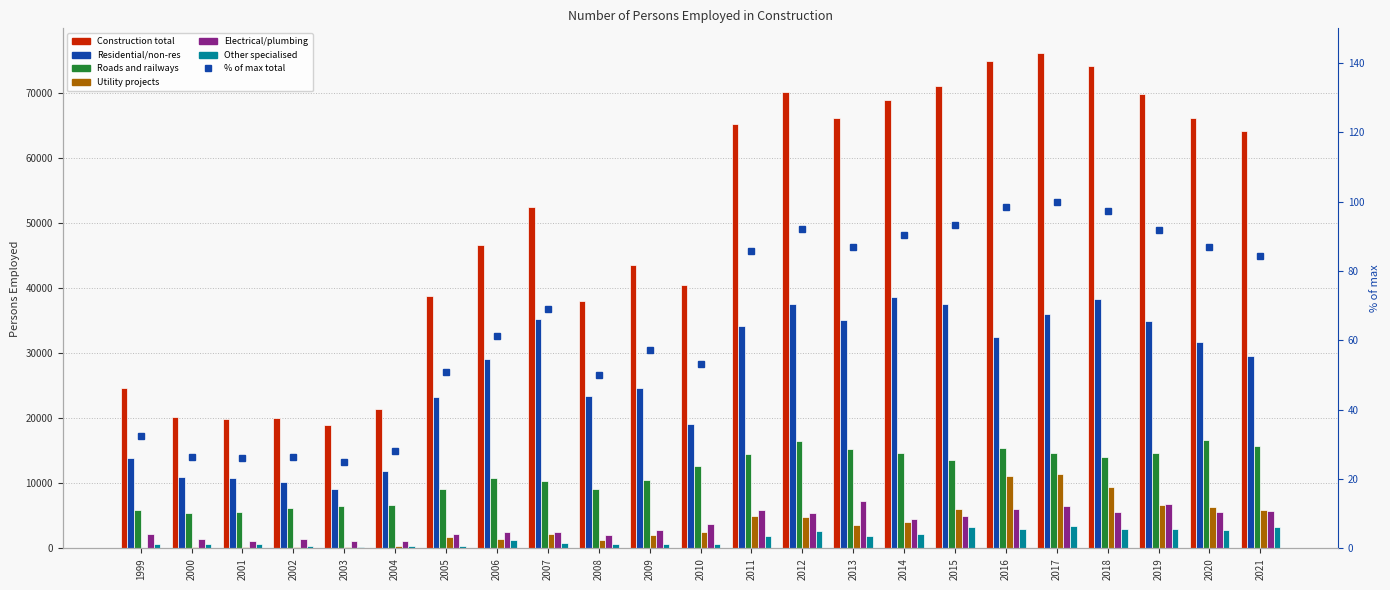

Is it true that Construction total equals 68914 at 2014?

True